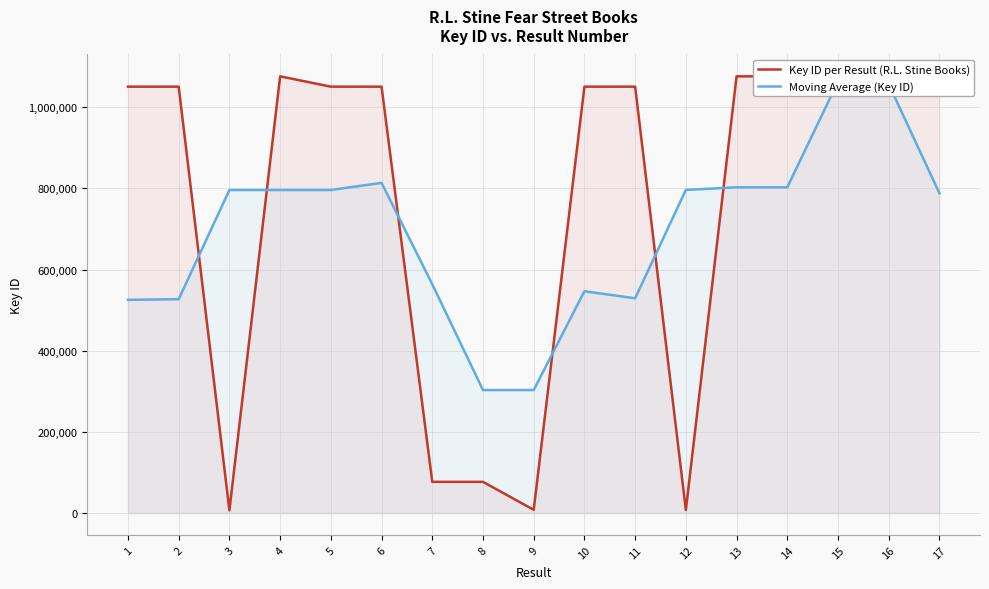

The Moving Average (Key ID) series shows 1239684.5 at 14. True or false?

False